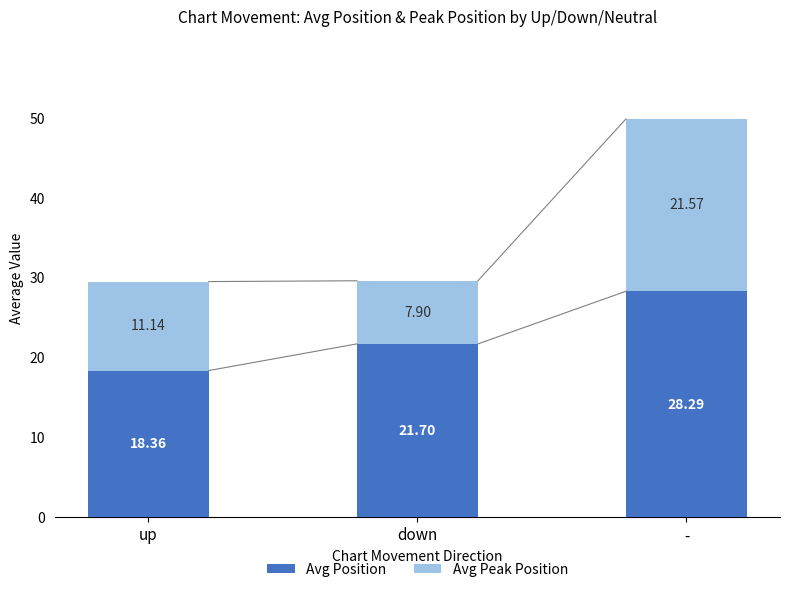

What is the difference between the Avg Position values at up and -?

9.9